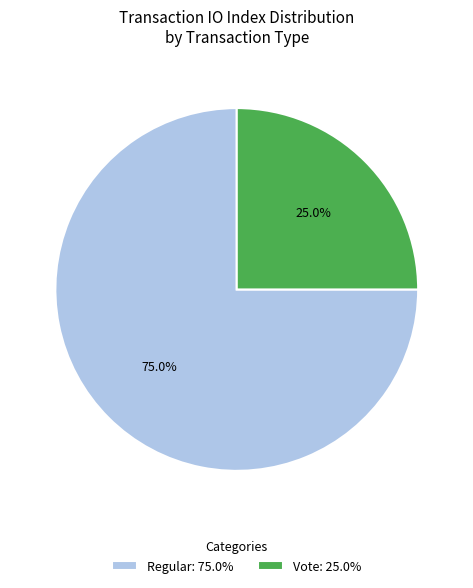

To the nearest percent, what is the difference between the largest and smallest slice percentages?

50%